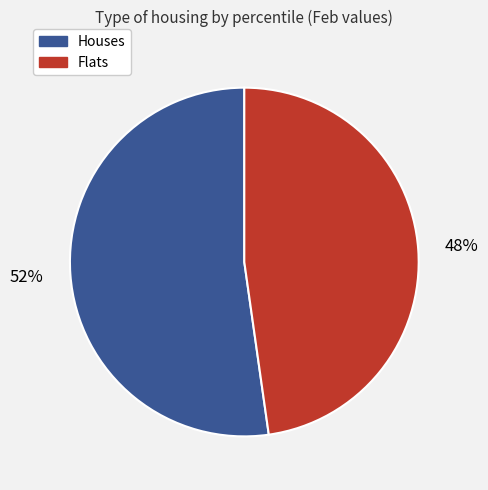

Count the number of slices in the pie.

2